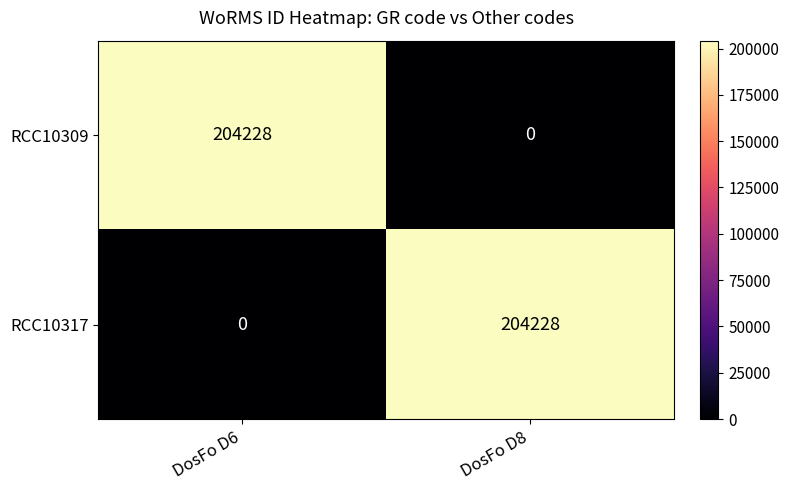

Reading left to right, extract all data points from this chart.

RCC10309: DosFo D6=204228	DosFo D8=0
RCC10317: DosFo D6=0	DosFo D8=204228